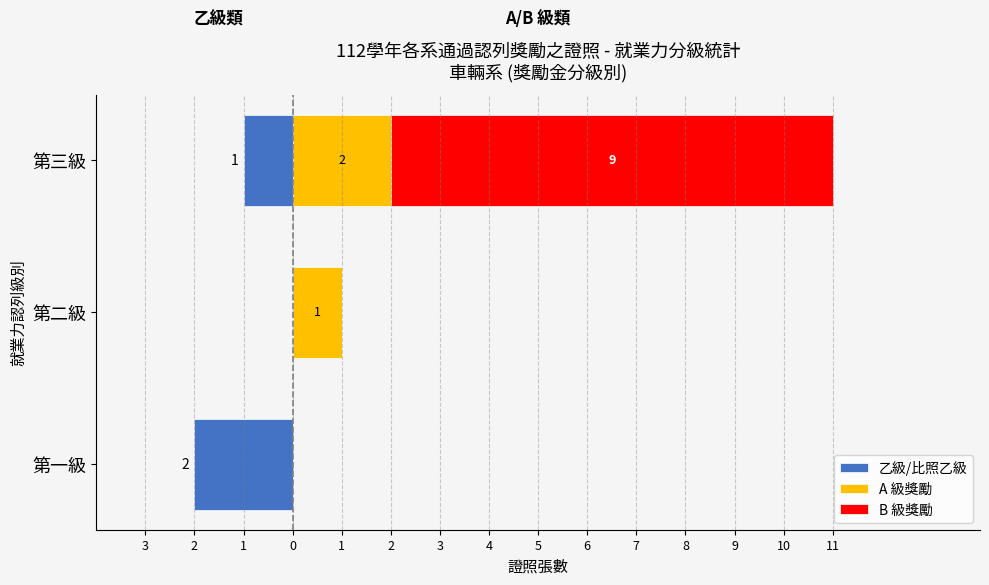

What is the highest value of the B 級獎勵 series?

9